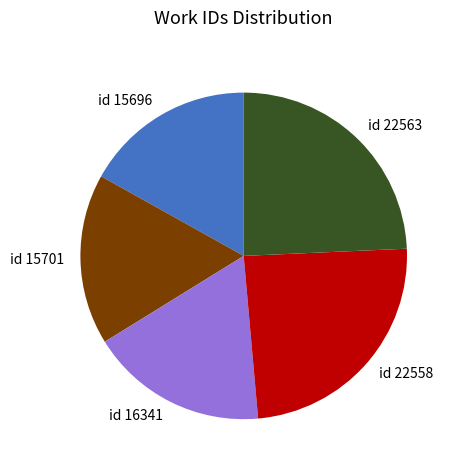

Does any single category account for the majority?

No